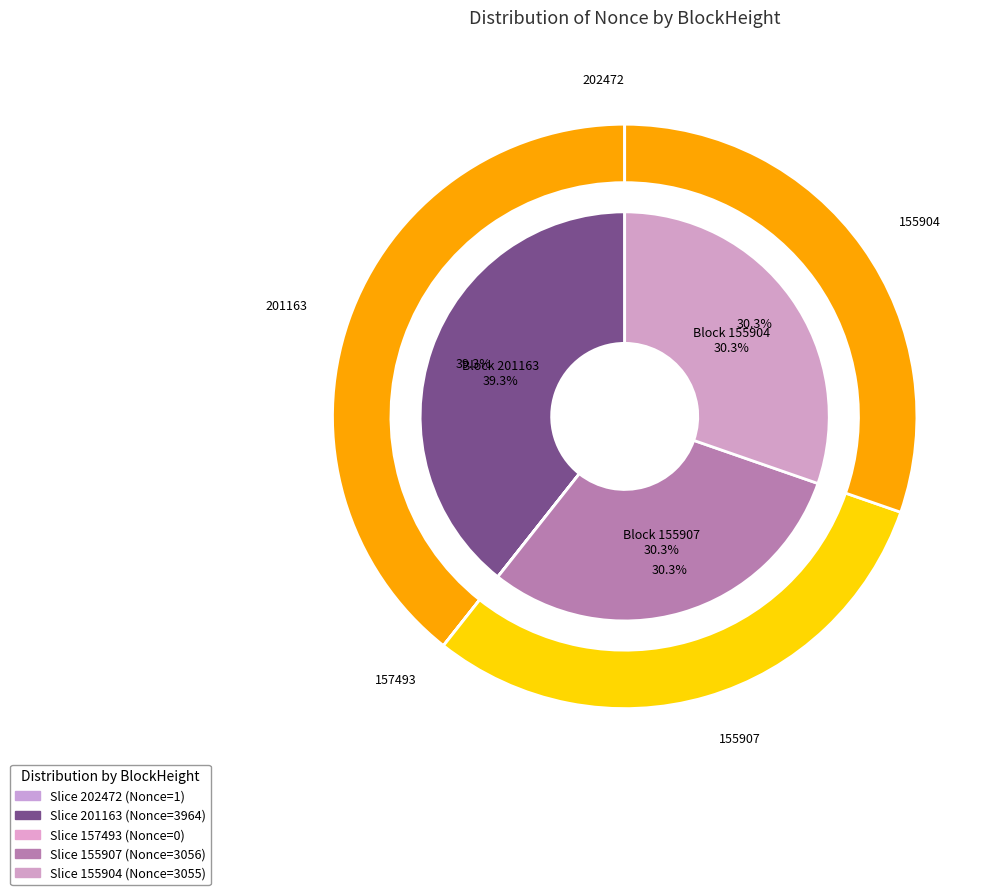

Which slice is the smallest?

157493